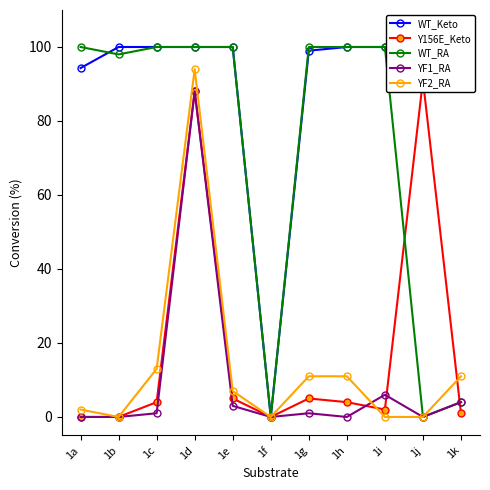

True or false: YF1_RA and WT_RA intersect in this chart.

False